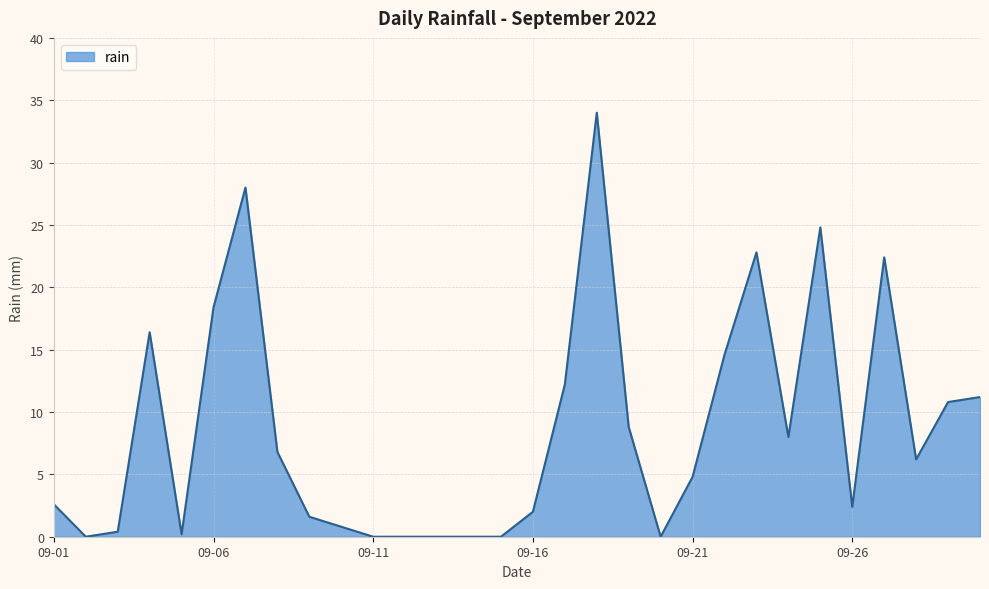

What is the maximum value shown in the chart?

34.0